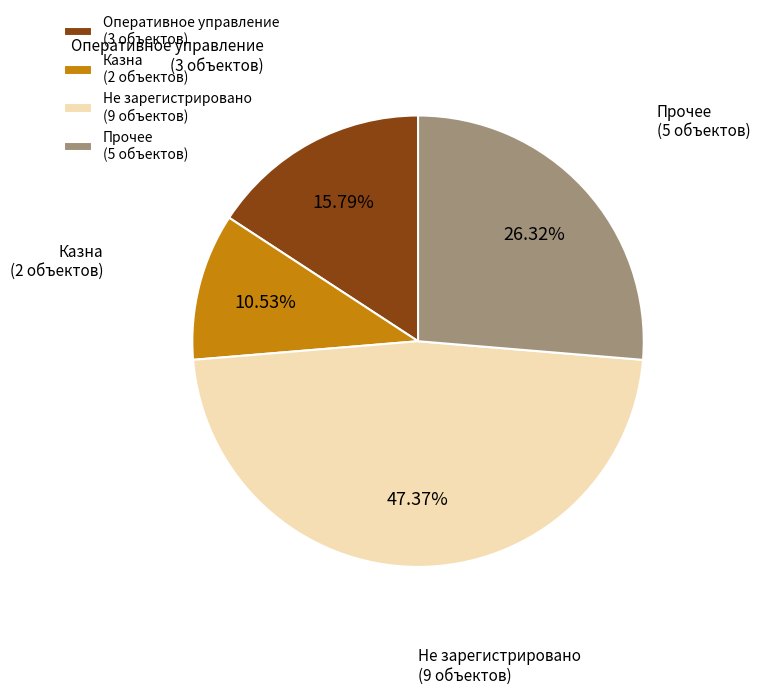

To the nearest percent, what is the difference between the largest and smallest slice percentages?

37%